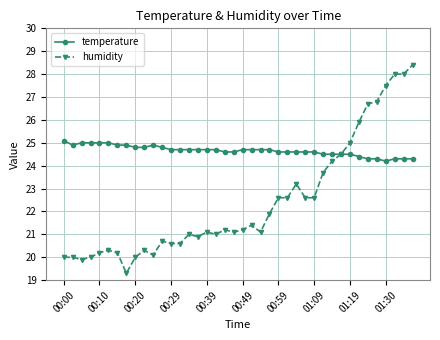

Does the chart display data point markers on the line(s)?

Yes